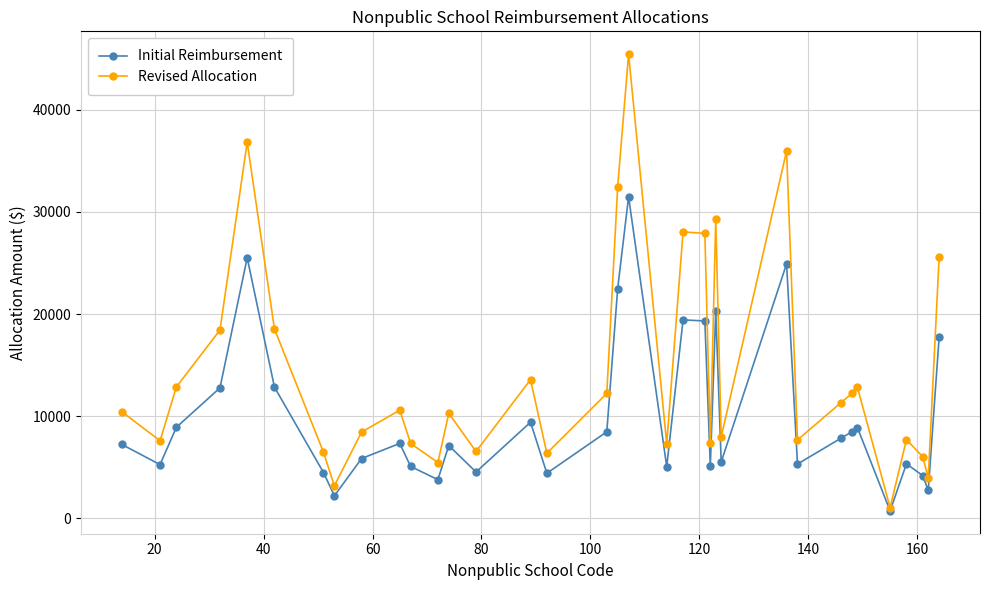

Which series has the widest spread of values?

Revised Allocation